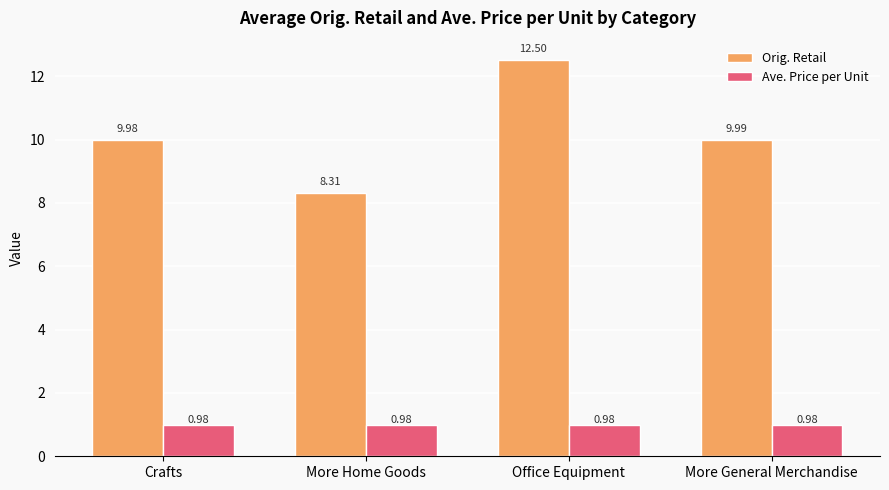

What is the label of the 4th bar from the left?

More General Merchandise